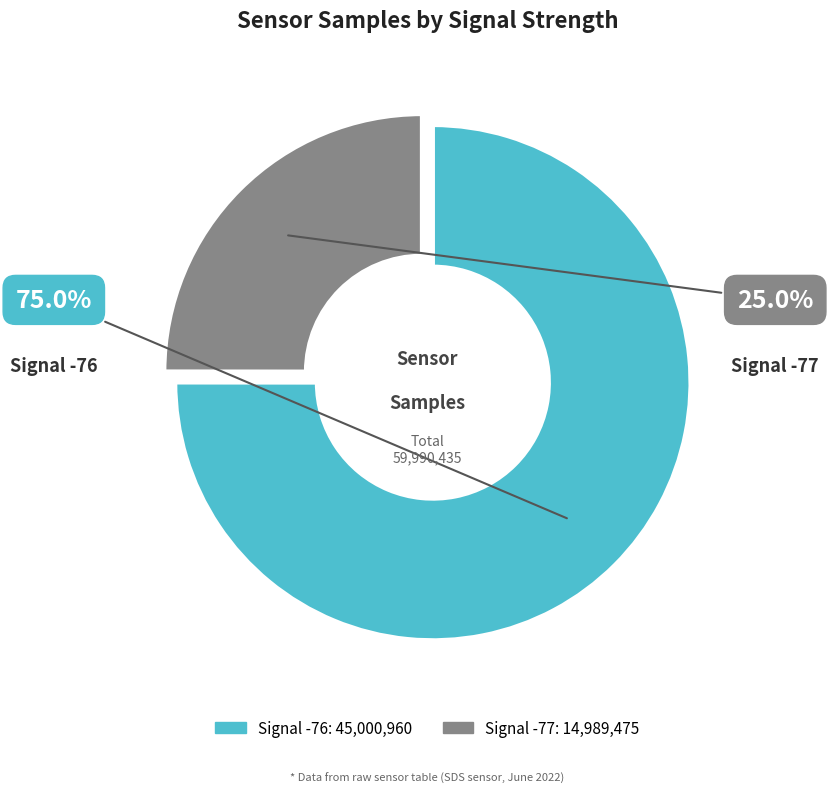

Between -76 and -76, which is larger?

-76